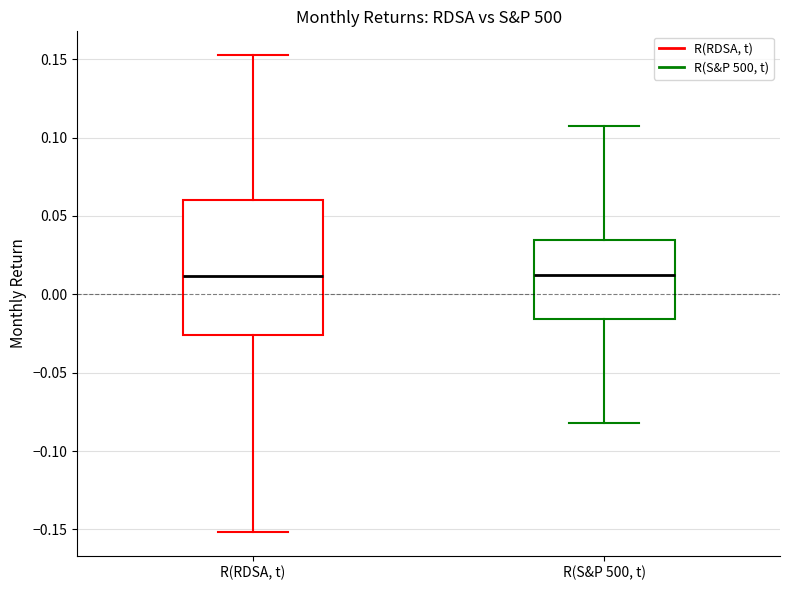

Reading left to right, read every box against the y-axis: the position of its median line, the range the box covers, and the ends of its whiskers. The values are not printed on the chart, so give them approximately, as read against the axis.

R(RDSA, t): median 0.010, box -0.025 to 0.060, whiskers -0.150 to 0.155
R(S&P 500, t): median 0.015, box -0.015 to 0.035, whiskers -0.080 to 0.110